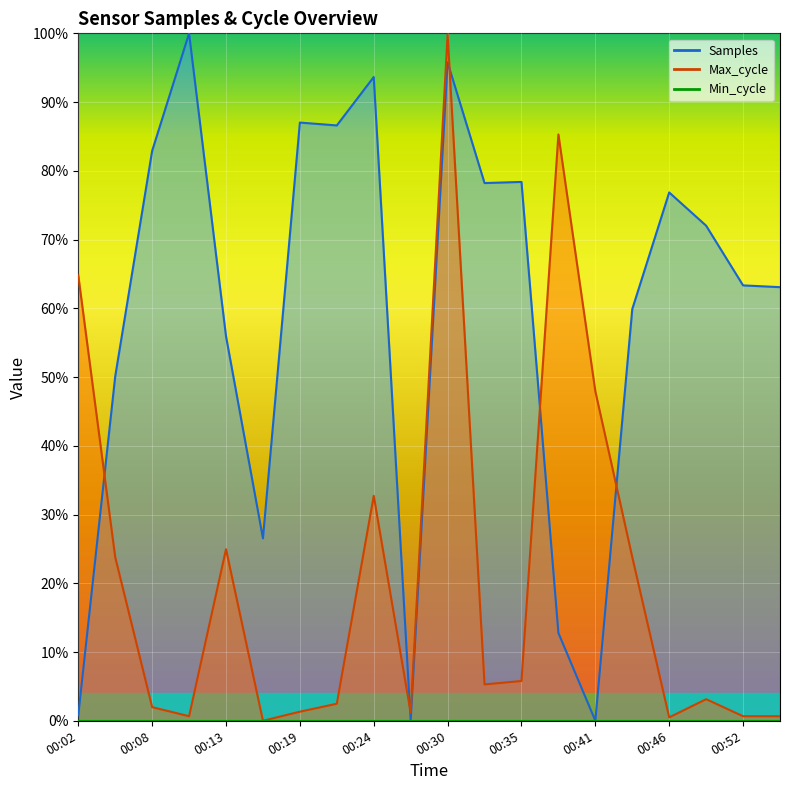

Which series has the largest range (max minus min)?

Samples